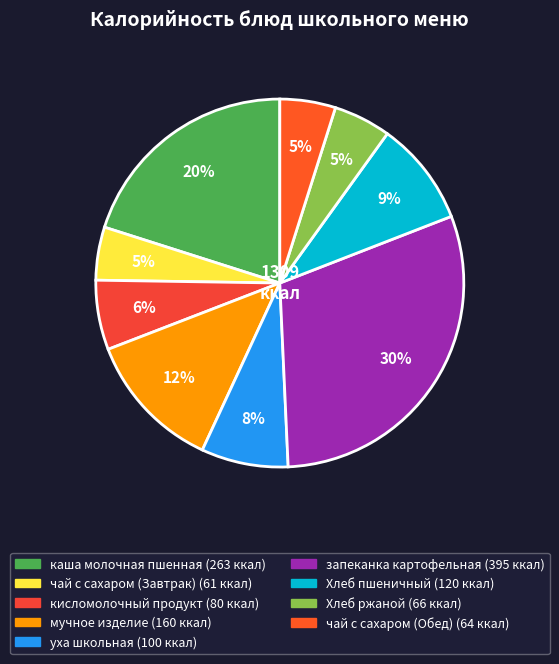

Count the number of slices in the pie.

9